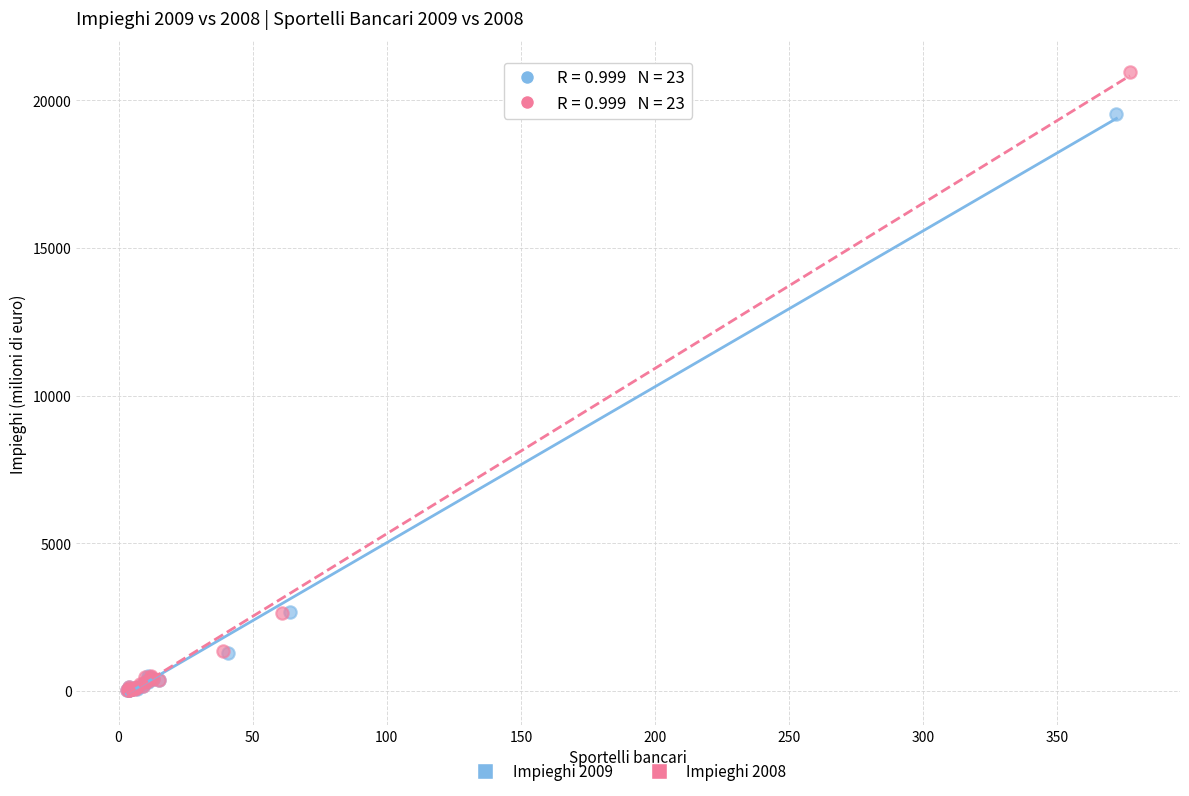

What are all the series names shown in the legend?

Impieghi 2009, Impieghi 2008